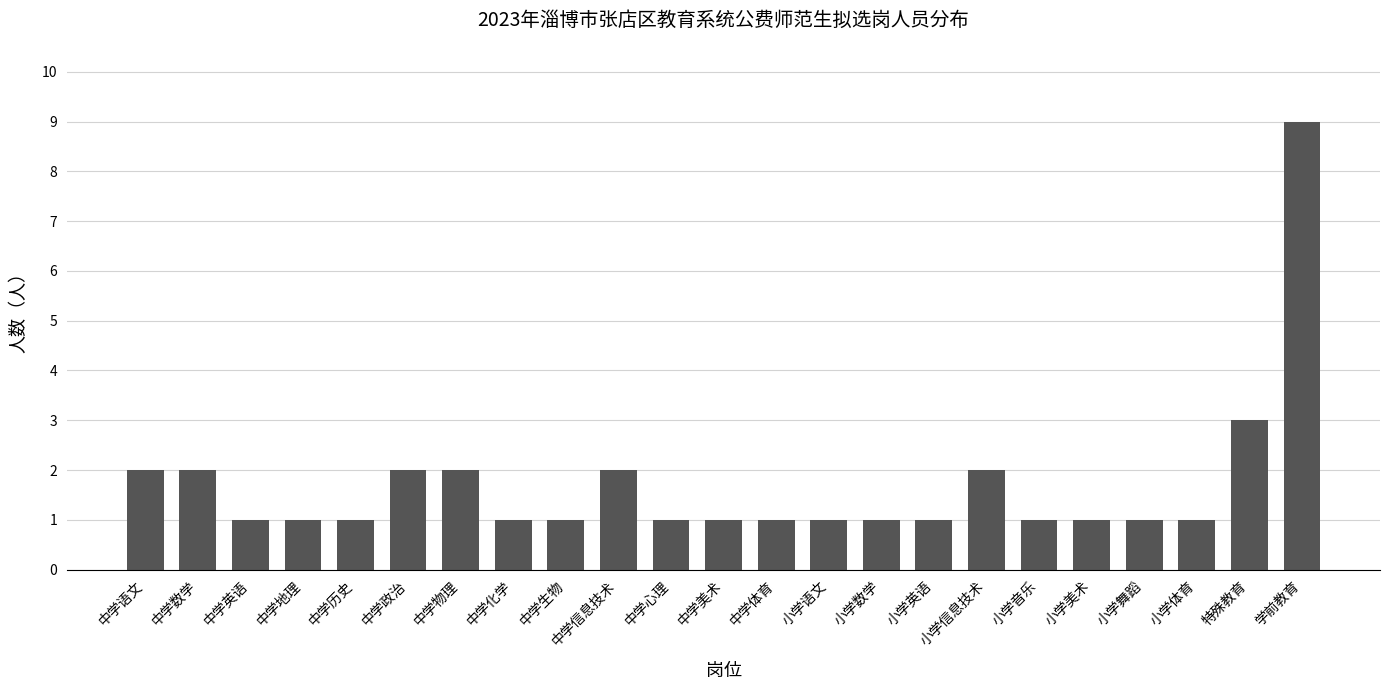

What is the maximum value shown in the chart?

9